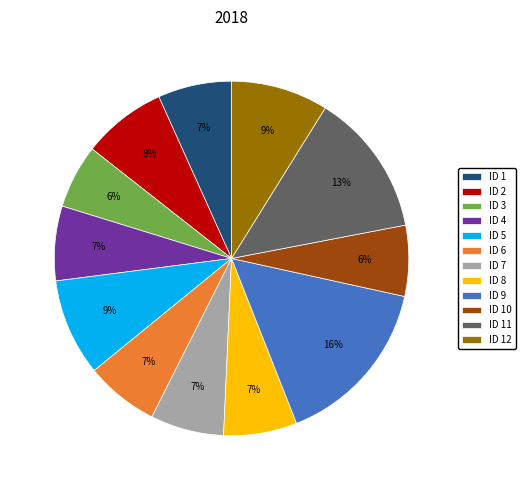

Is ID 12 the majority of the pie?

No